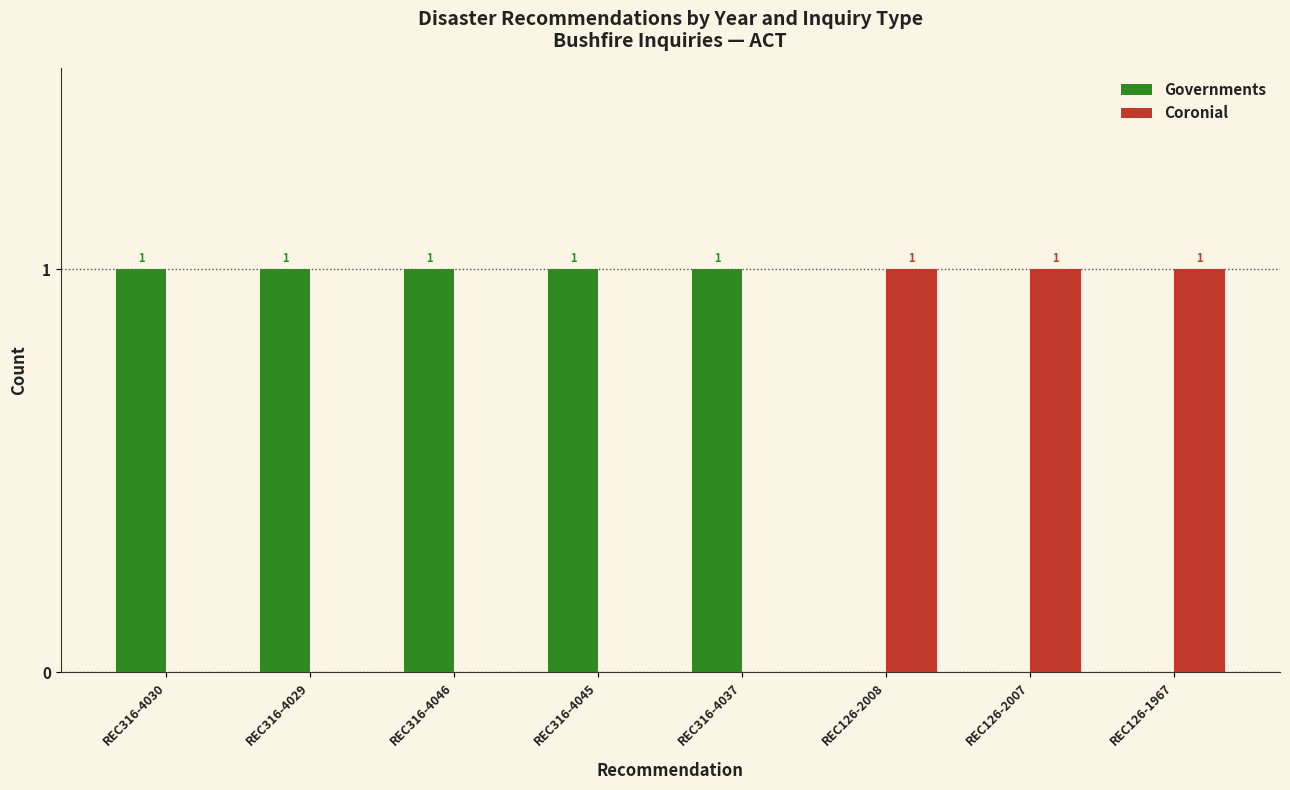

What is the sum of the Coronial values at REC316-4037 and REC126-1967?

1